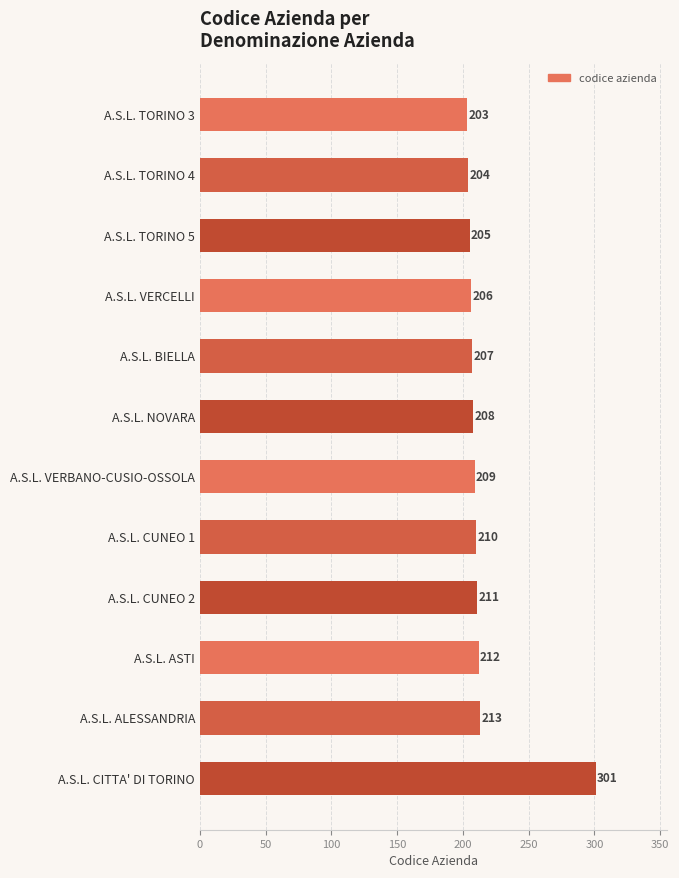

How many bars are there in total?

12